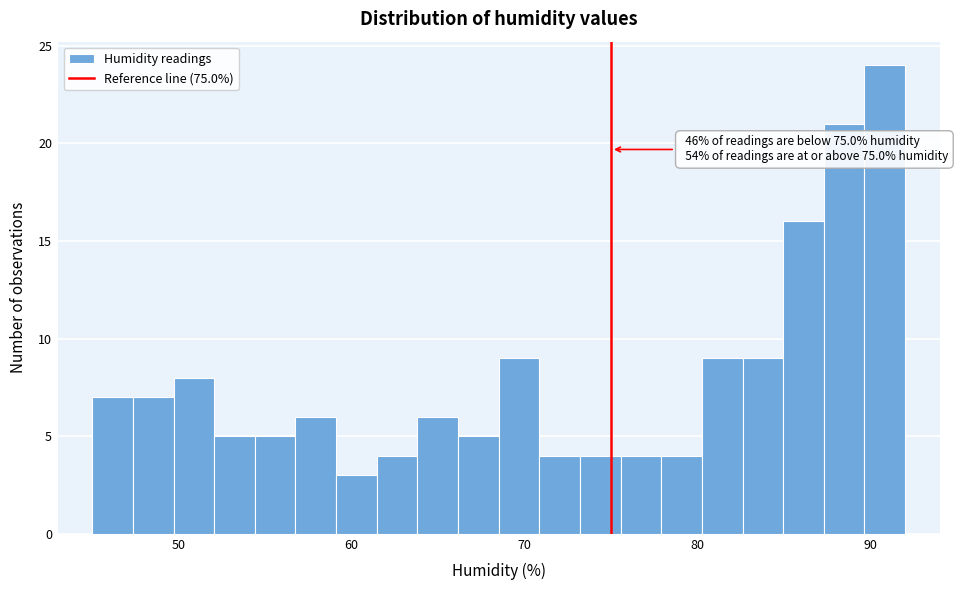

Around what value on the x-axis is the tallest bar? Give the approximate position of its centre, as read against the axis.

91